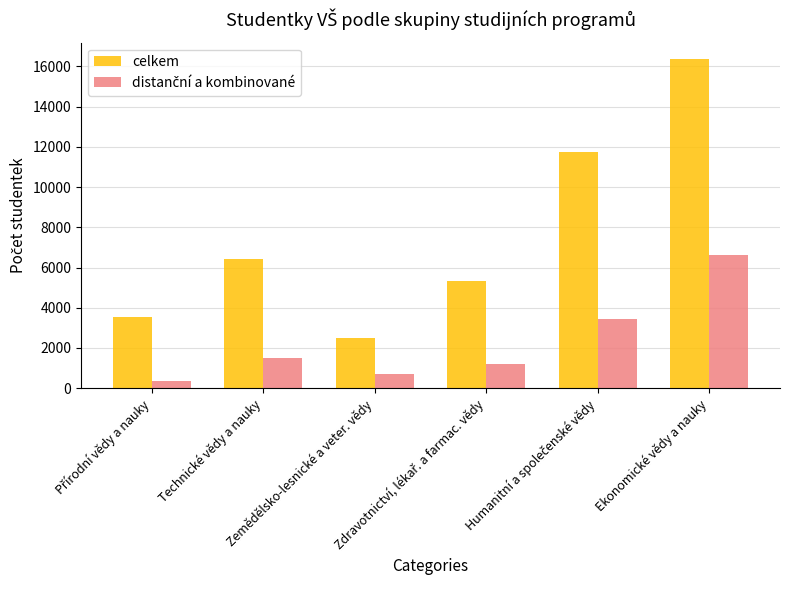

The value of celkem at Ekonomické vědy a nauky is 24292. True or false?

False